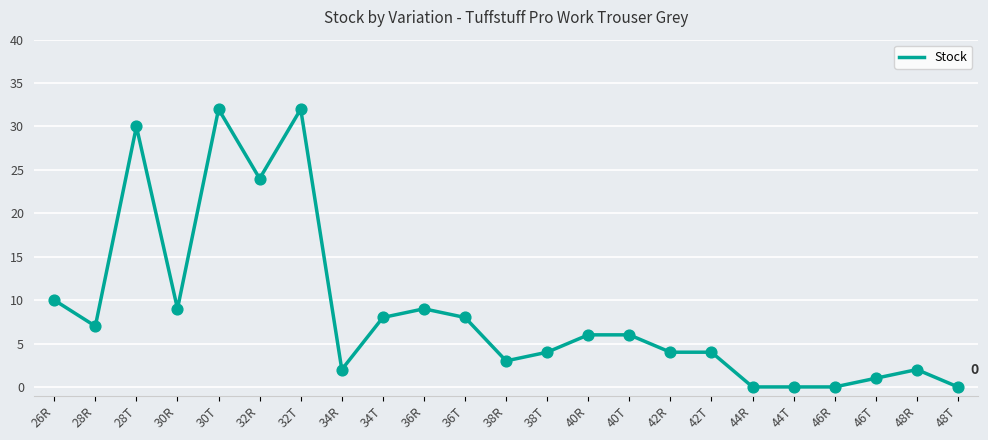

Which has a higher value, 36T or 46T?

36T